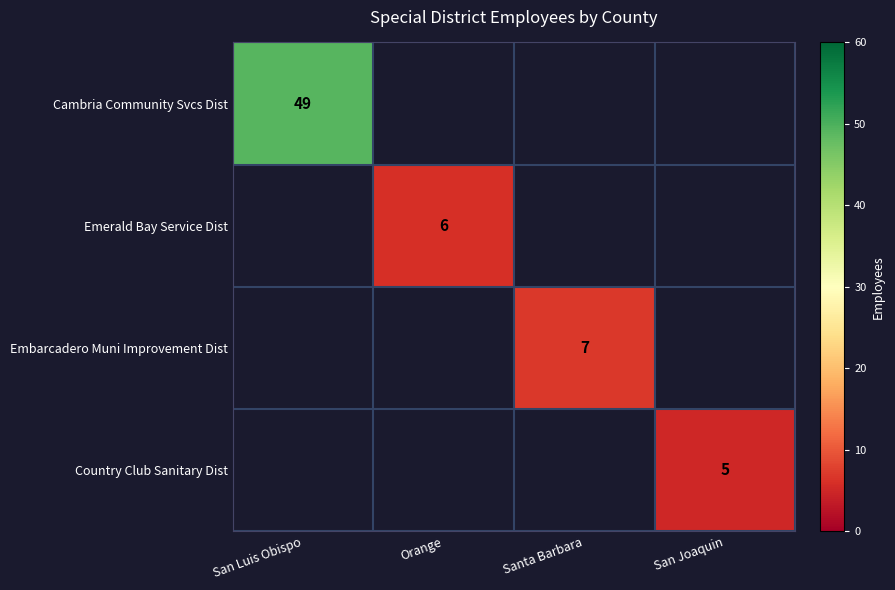

The value of Emerald Bay Service Dist at Orange is 8. True or false?

False